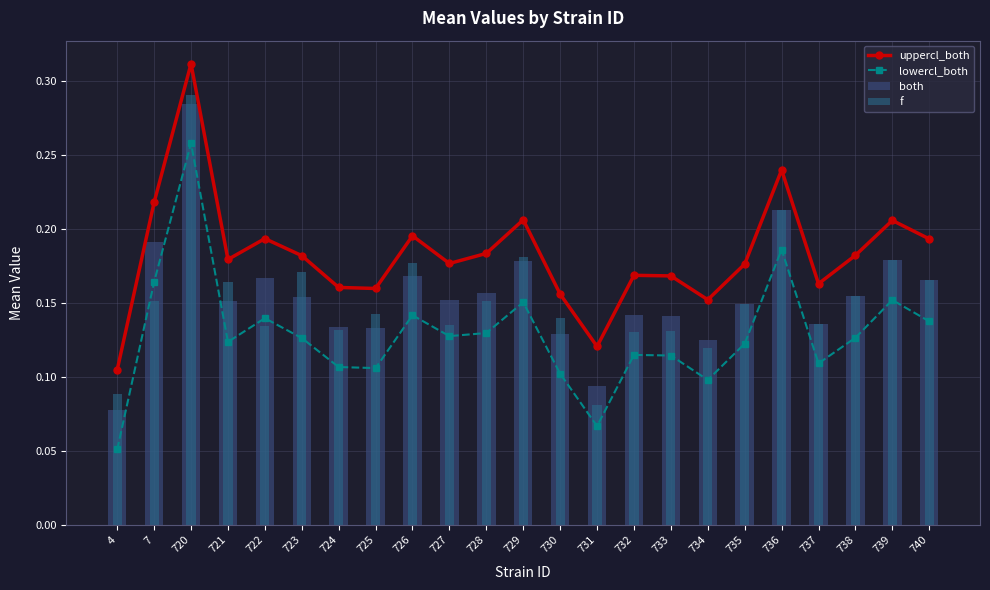

Which category has the lowest value in the f series?

731